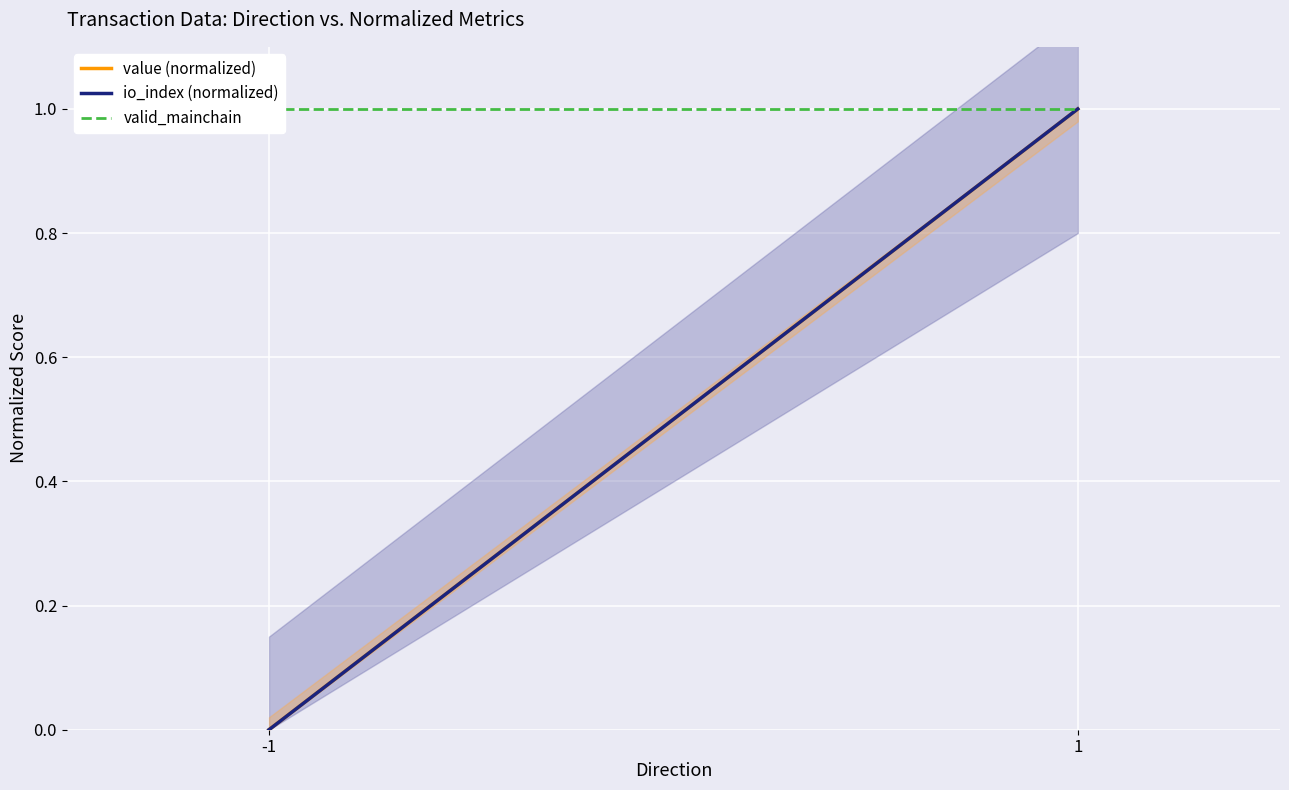

The value (normalized) series shows 0.2 at 1. True or false?

False